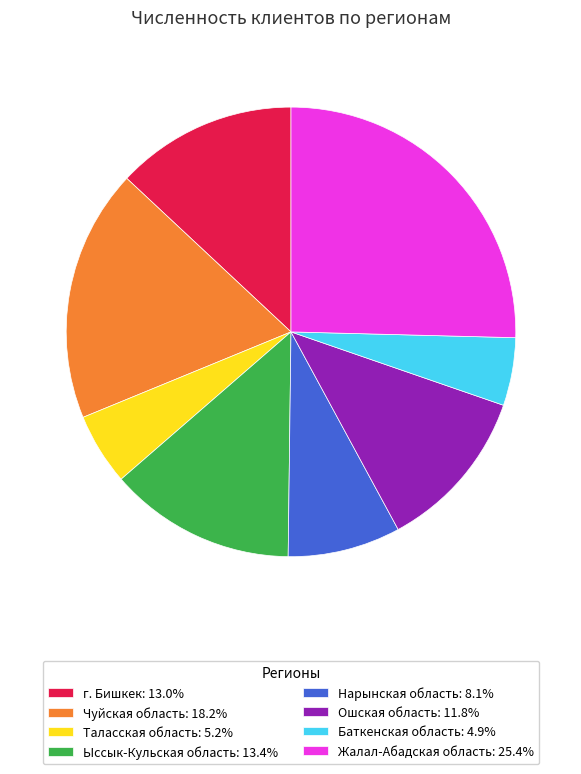

Approximately how many times larger is the value at Нарынская область: 8.1% compared to Ыссык-Кульская область: 13.4%?

0.6